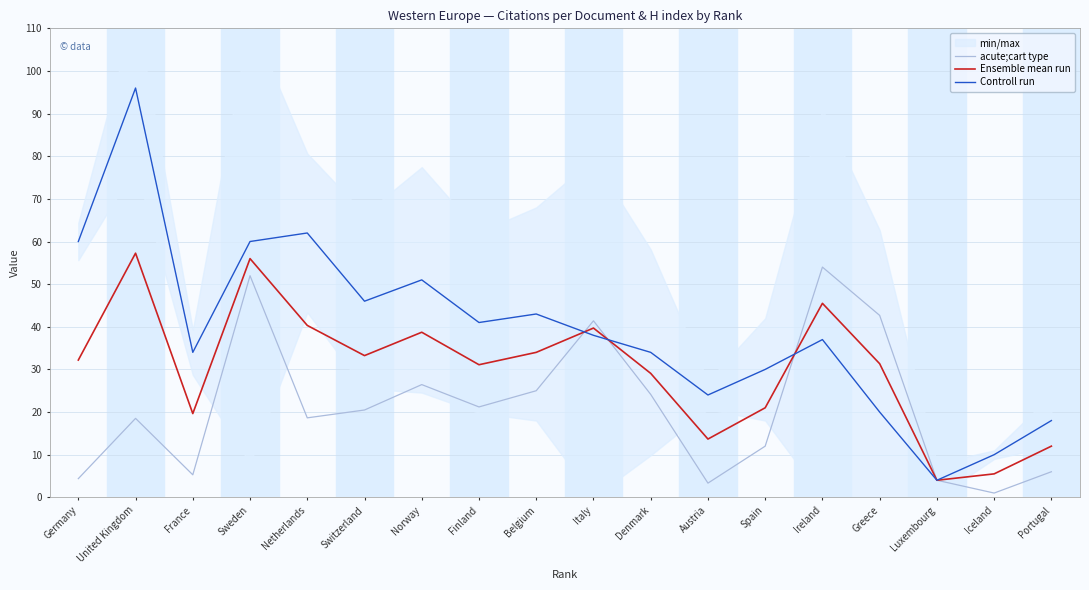

The value of acute;cart type at Netherlands is 33.5. True or false?

False